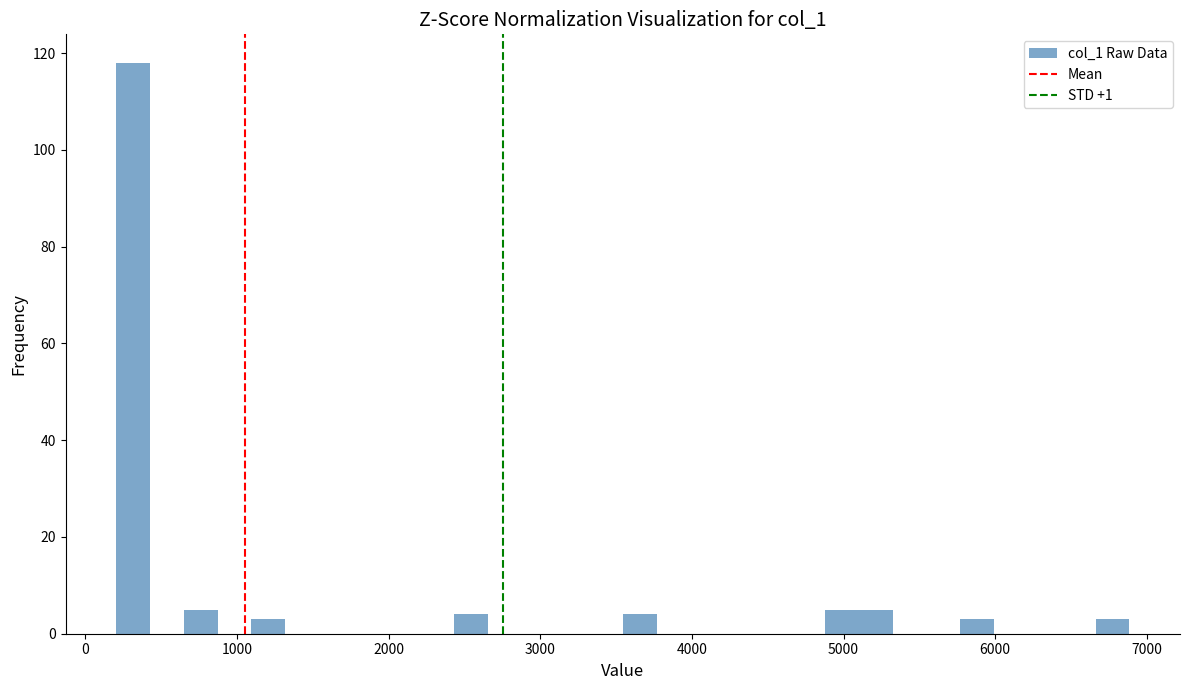

Around what value on the x-axis is the tallest bar? Give the approximate position of its centre, as read against the axis.

300